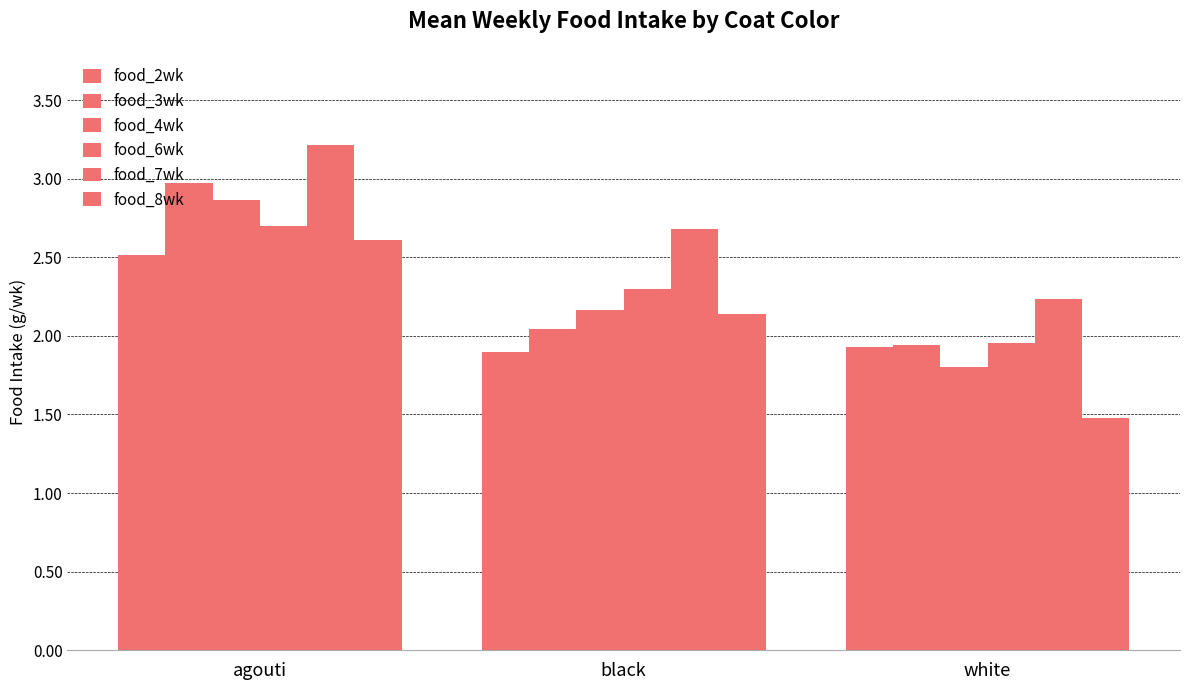

What is the sum of all food_3wk values?

7.0